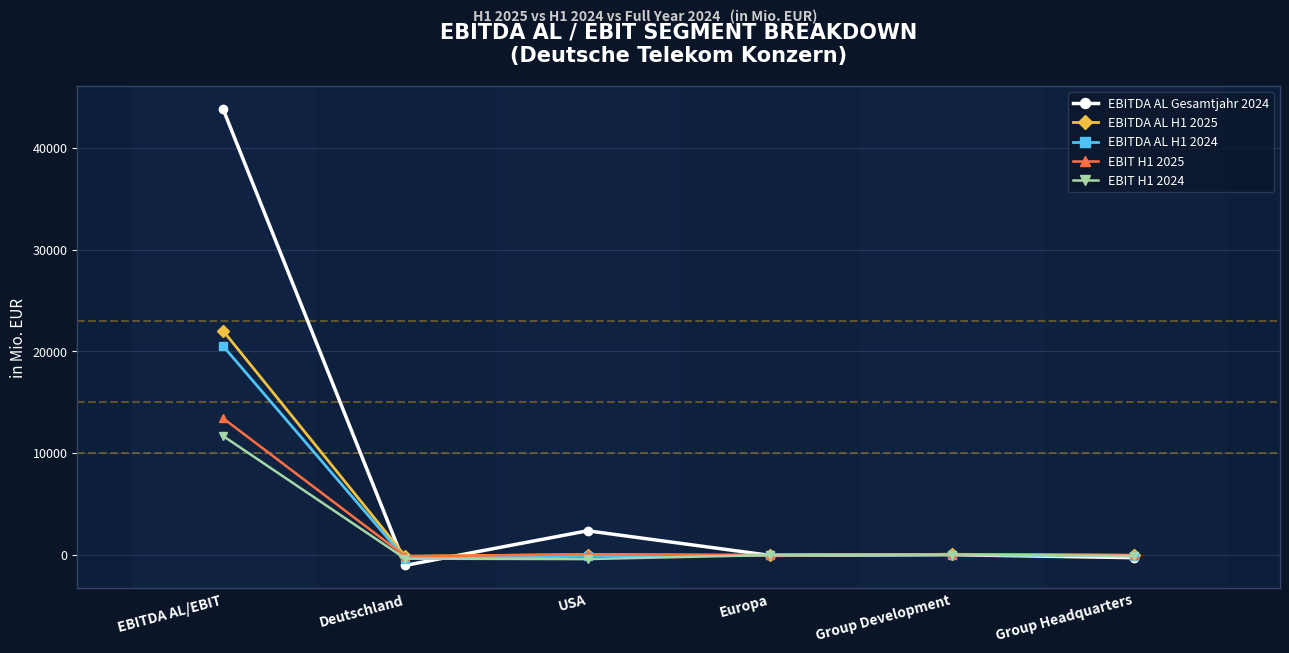

What is the label of the 5th point from the right?

Deutschland